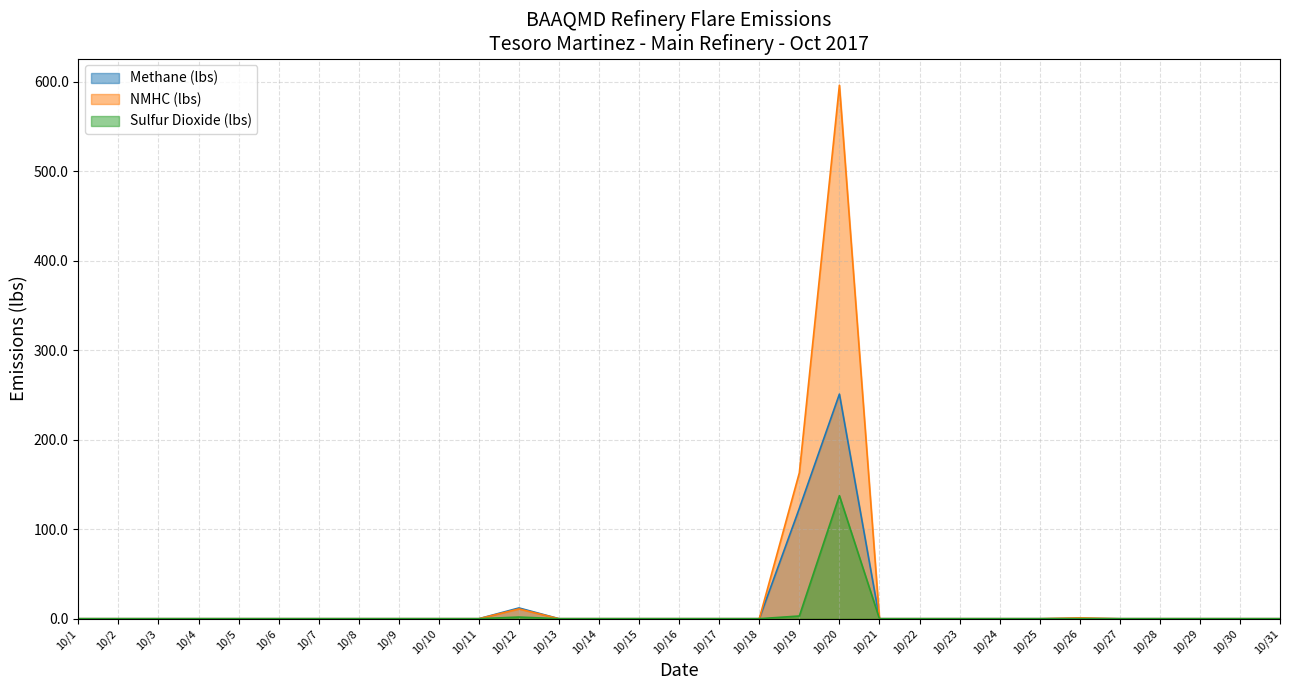

How many interior local peaks does the Sulfur Dioxide (lbs) series have?

3